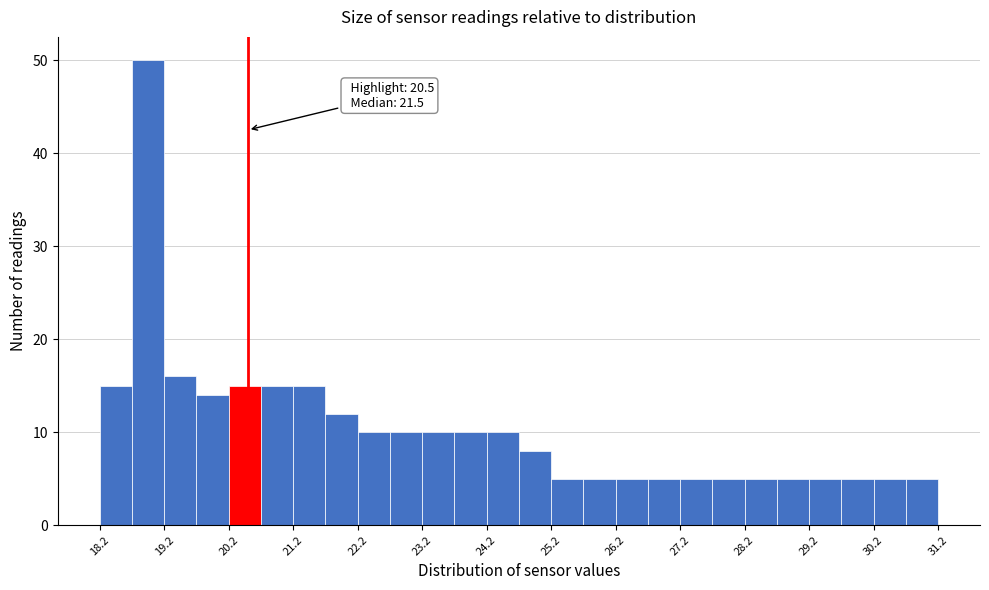

Over which range of the x-axis is the bar tallest?

18.7 to 19.2